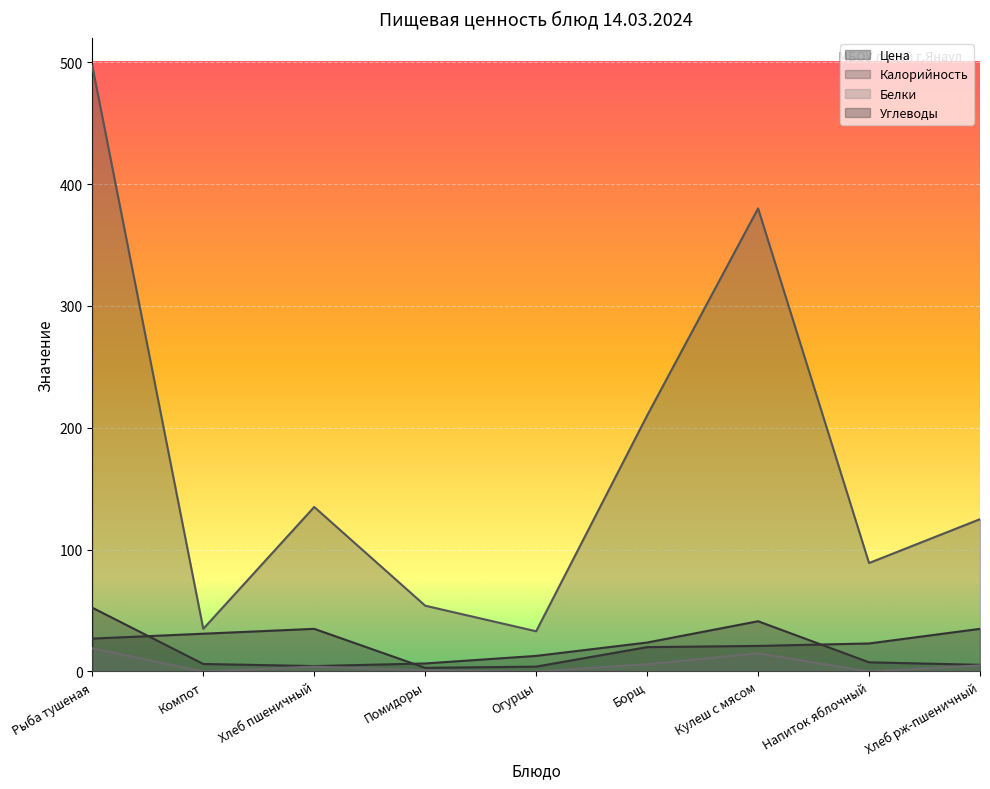

How many data points in Калорийность are less than 125?

4